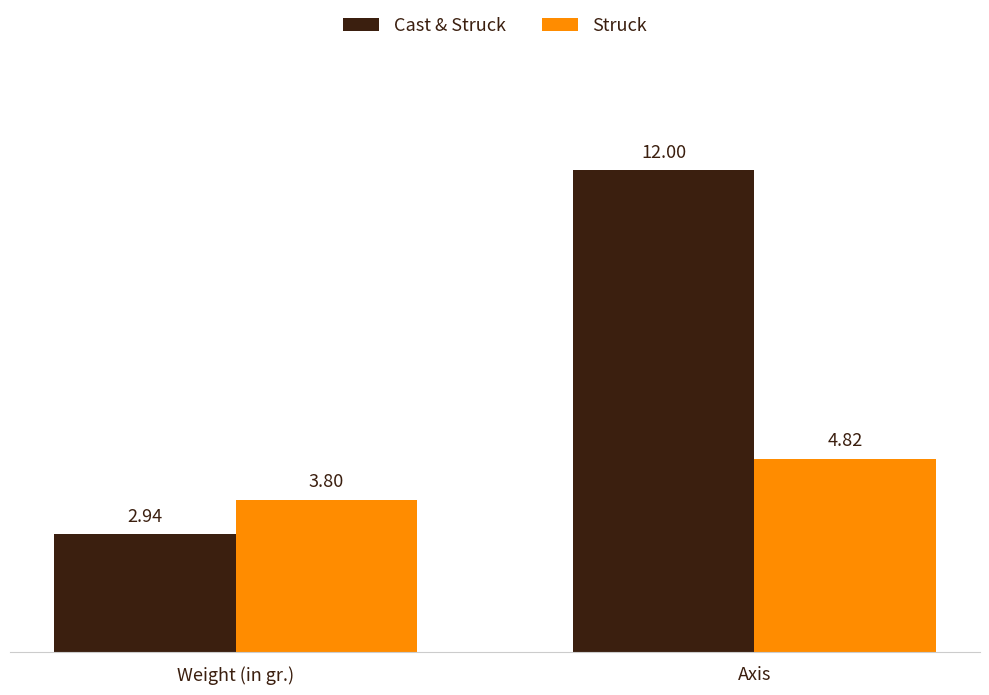

Count the Struck values in the range 3 to 4.

1